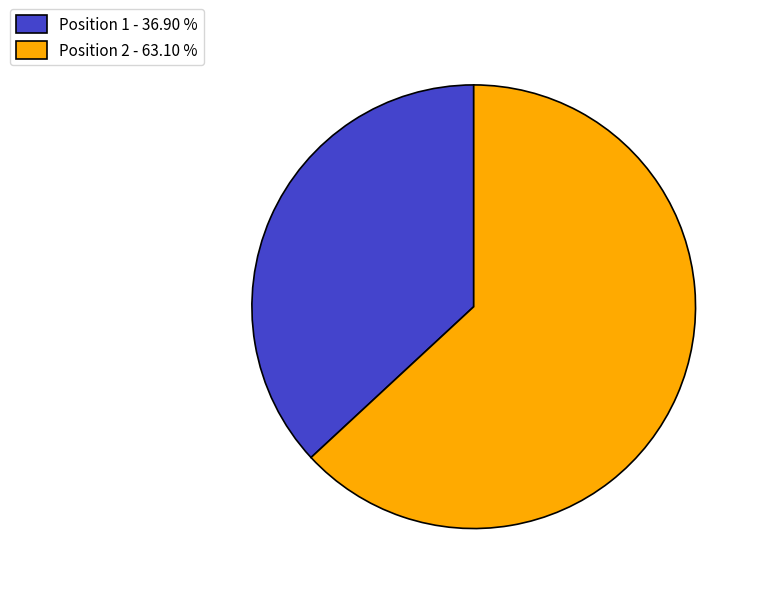

Is the sum of Position 2 - 63.10 % and Position 1 - 36.90 % greater than half?

Yes